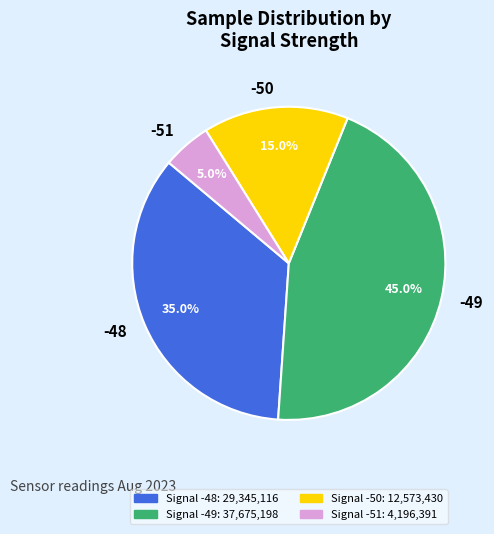

Is there a majority slice in this chart?

No